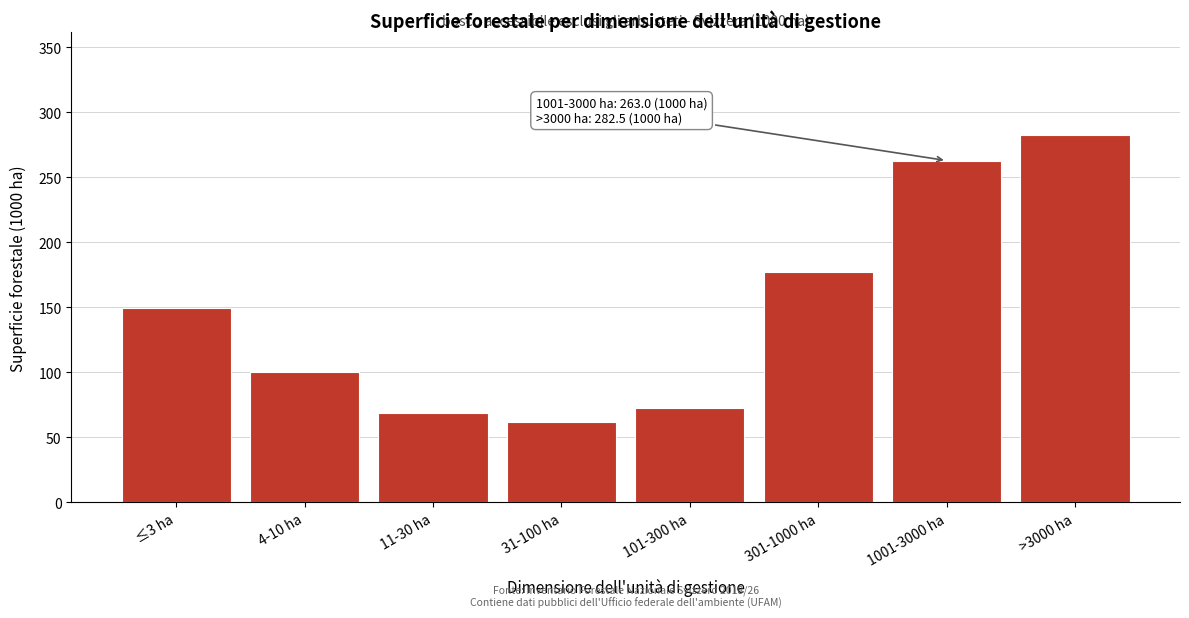

Reading left to right, transcribe all the data shown in this chart.

149.3	100.4	69.2	62.0	72.9	177.1	263.0	282.5